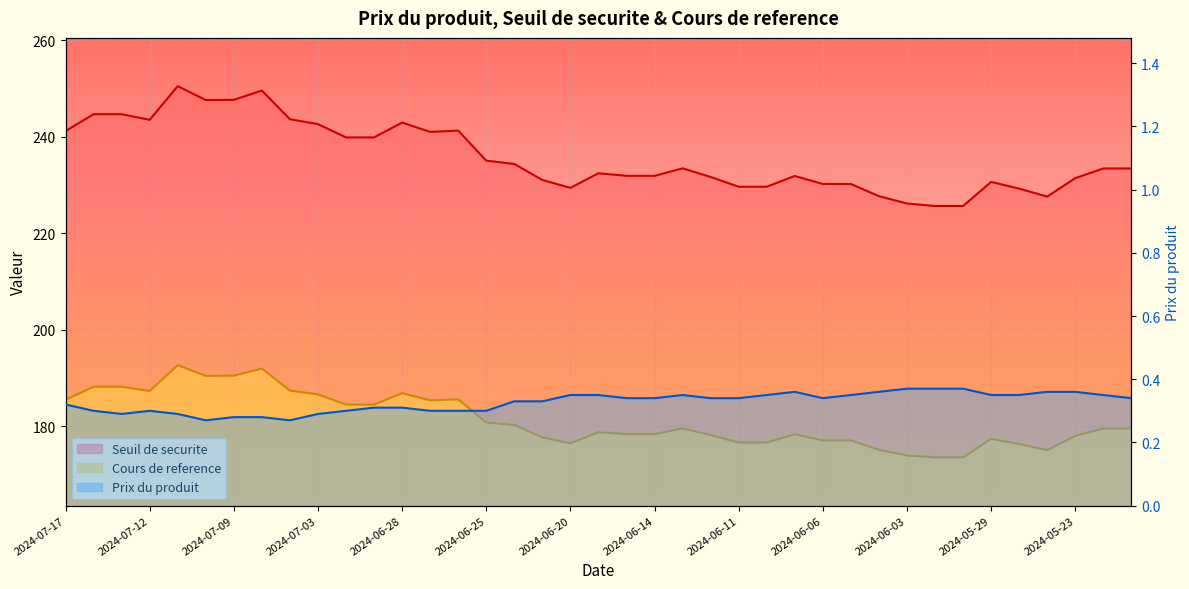

Reading left to right, what are all the values shown in this chart?

Seuil de securite: 2024-07-17=241.2	2024-07-16=244.6	2024-07-15=244.6	2024-07-12=243.5	2024-07-11=250.5	2024-07-10=247.6	2024-07-09=247.6	2024-07-08=249.5	2024-07-05=243.6	2024-07-03=242.6	2024-07-02=239.8	2024-07-01=239.8	2024-06-28=242.9	2024-06-27=241.0	2024-06-26=241.3	2024-06-25=235.0	2024-06-24=234.3	2024-06-21=231.0	2024-06-20=229.4	2024-06-18=232.4	2024-06-17=231.9	2024-06-14=231.9	2024-06-13=233.4	2024-06-12=231.6	2024-06-11=229.6	2024-06-10=229.6	2024-06-07=231.9	2024-06-06=230.2	2024-06-05=230.2	2024-06-04=227.7	2024-06-03=226.1	2024-05-31=225.6	2024-05-30=225.6	2024-05-29=230.6	2024-05-28=229.2	2024-05-24=227.6	2024-05-23=231.4	2024-05-22=233.4	2024-05-21=233.4
Cours de reference: 2024-07-17=185.5	2024-07-16=188.2	2024-07-15=188.2	2024-07-12=187.3	2024-07-11=192.7	2024-07-10=190.4	2024-07-09=190.5	2024-07-08=192.0	2024-07-05=187.4	2024-07-03=186.6	2024-07-02=184.5	2024-07-01=184.5	2024-06-28=186.9	2024-06-27=185.4	2024-06-26=185.6	2024-06-25=180.8	2024-06-24=180.3	2024-06-21=177.7	2024-06-20=176.4	2024-06-18=178.8	2024-06-17=178.4	2024-06-14=178.4	2024-06-13=179.6	2024-06-12=178.2	2024-06-11=176.6	2024-06-10=176.6	2024-06-07=178.3	2024-06-06=177.1	2024-06-05=177.1	2024-06-04=175.1	2024-06-03=174.0	2024-05-31=173.6	2024-05-30=173.6	2024-05-29=177.4	2024-05-28=176.3	2024-05-24=175.1	2024-05-23=178.0	2024-05-22=179.5	2024-05-21=179.5
Prix du produit: 2024-07-17=0.3	2024-07-16=0.3	2024-07-15=0.3	2024-07-12=0.3	2024-07-11=0.3	2024-07-10=0.3	2024-07-09=0.3	2024-07-08=0.3	2024-07-05=0.3	2024-07-03=0.3	2024-07-02=0.3	2024-07-01=0.3	2024-06-28=0.3	2024-06-27=0.3	2024-06-26=0.3	2024-06-25=0.3	2024-06-24=0.3	2024-06-21=0.3	2024-06-20=0.3	2024-06-18=0.3	2024-06-17=0.3	2024-06-14=0.3	2024-06-13=0.3	2024-06-12=0.3	2024-06-11=0.3	2024-06-10=0.3	2024-06-07=0.4	2024-06-06=0.3	2024-06-05=0.3	2024-06-04=0.4	2024-06-03=0.4	2024-05-31=0.4	2024-05-30=0.4	2024-05-29=0.3	2024-05-28=0.3	2024-05-24=0.4	2024-05-23=0.4	2024-05-22=0.3	2024-05-21=0.3